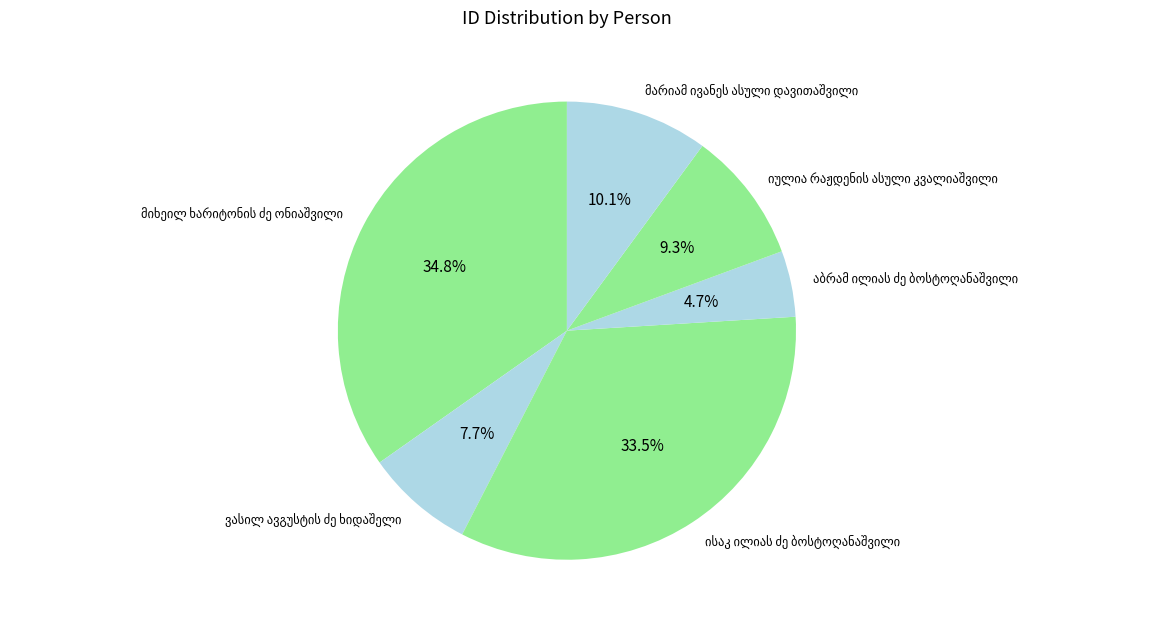

Does any single category account for the majority?

No